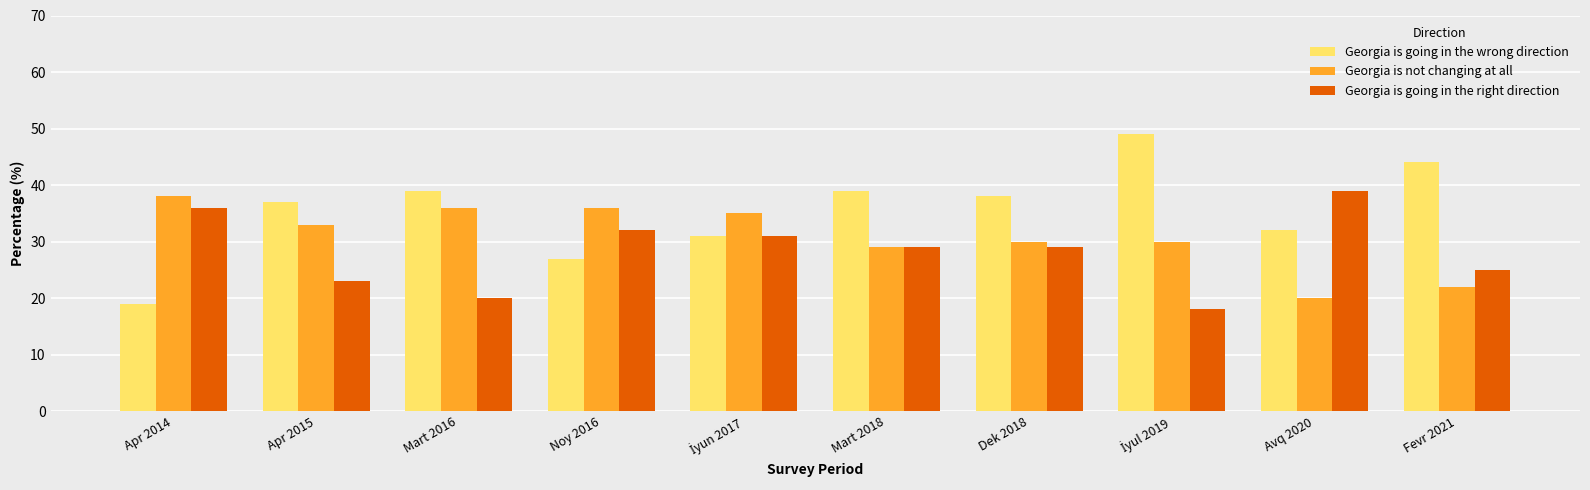

Which category has the lowest value in the Georgia is not changing at all series?

Avq 2020